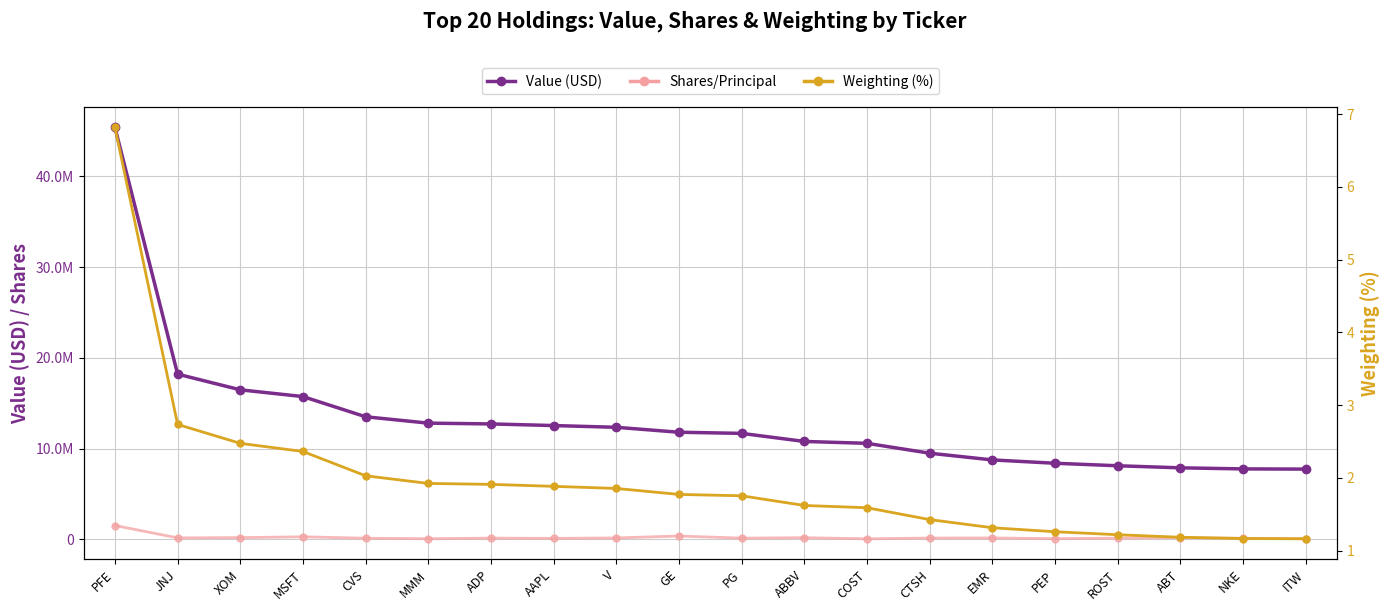

Which series has the largest total across all categories?

Value (USD)